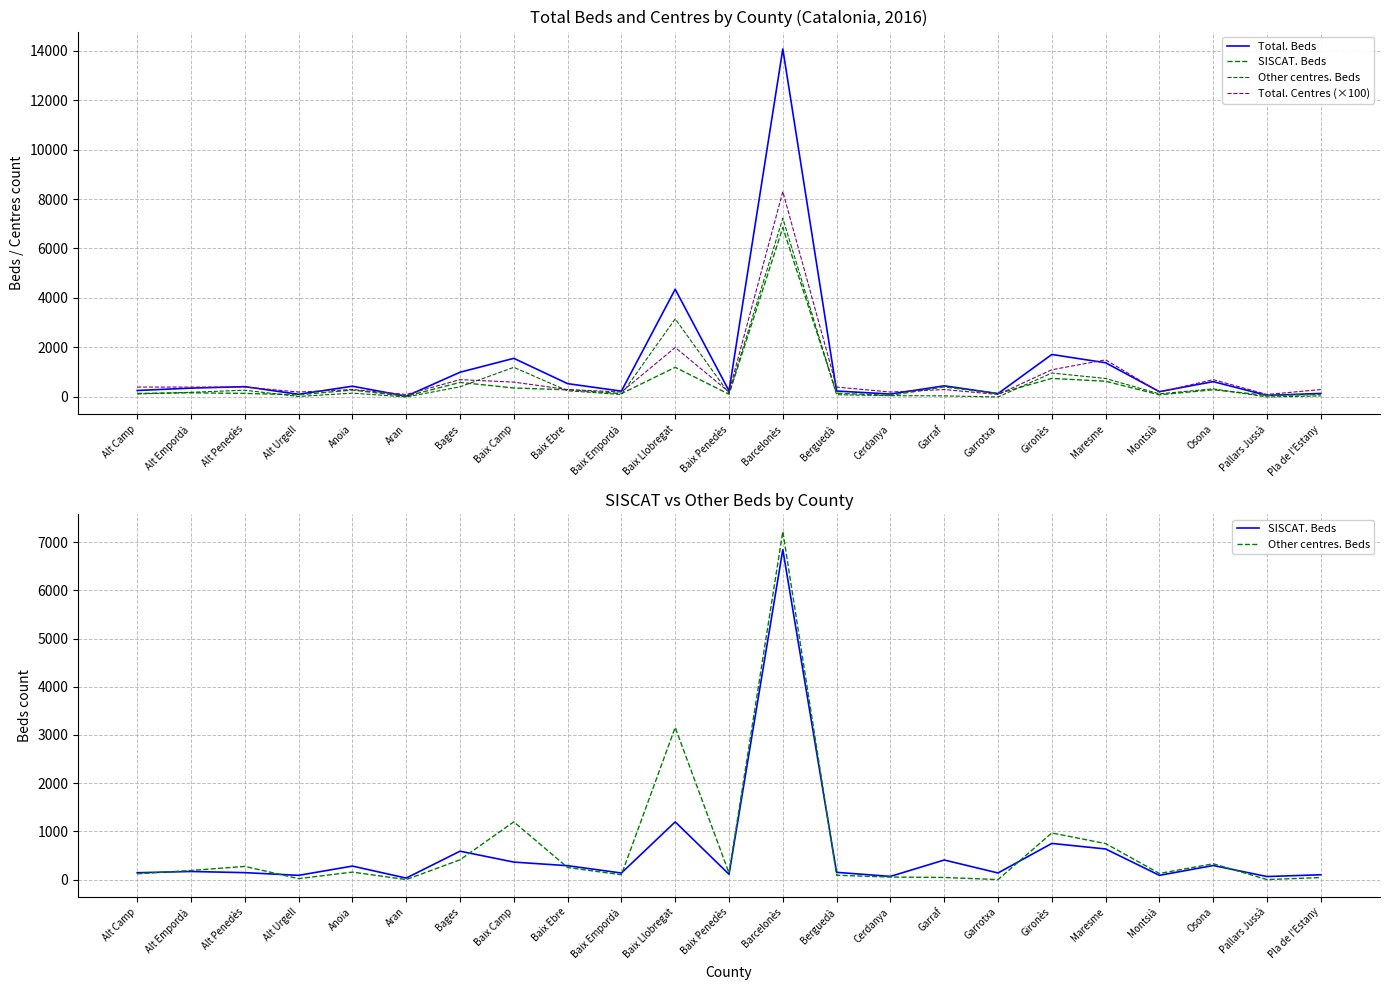

List the series in order of their overall mean, lowest first.

SISCAT. Beds, Other centres. Beds, Total. Centres (×100), Total. Beds